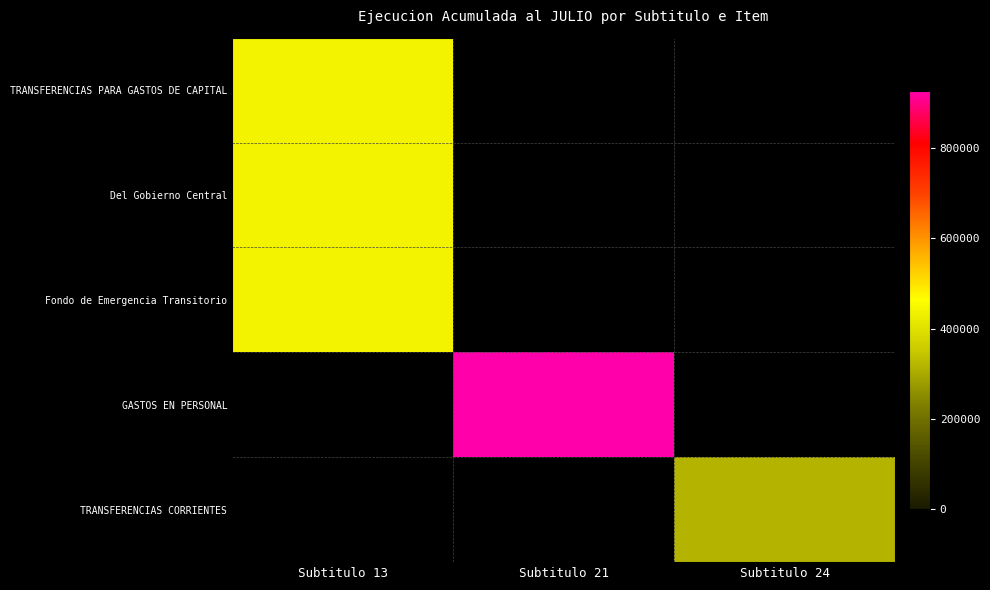

At which category does the chart reach its minimum across all series?

Subtitulo 24